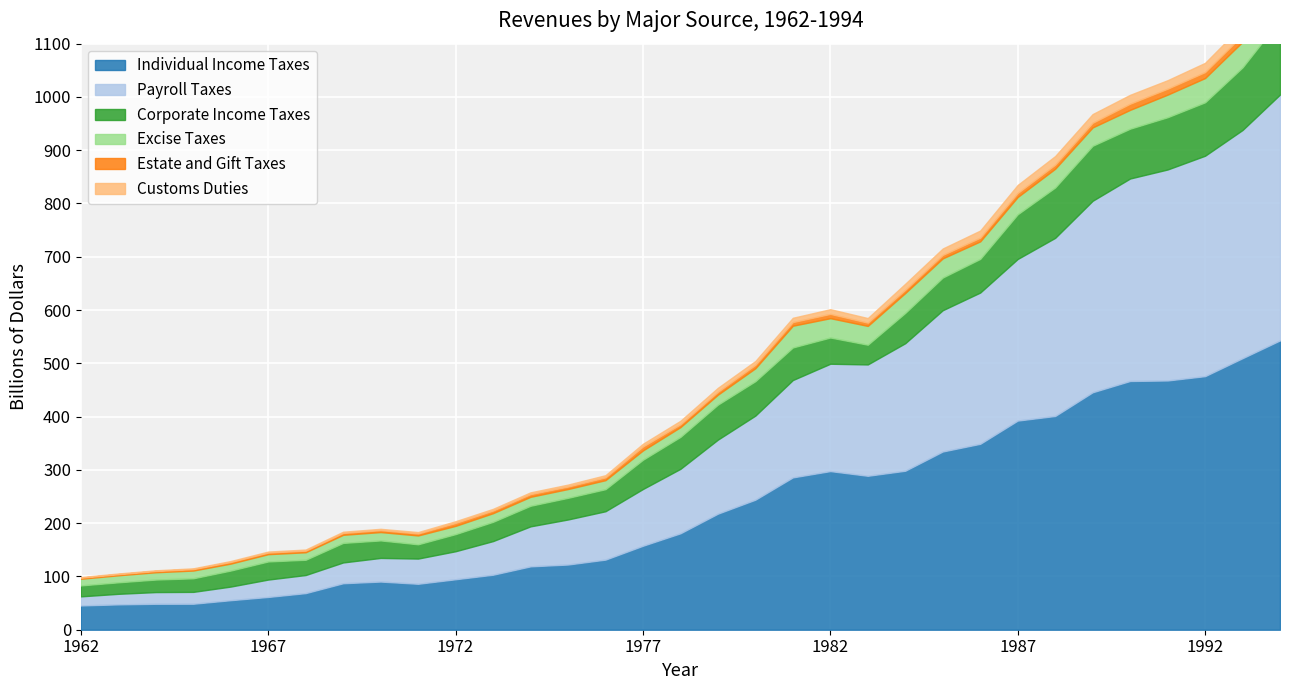

True or false: Payroll Taxes and Estate and Gift Taxes intersect in this chart.

False